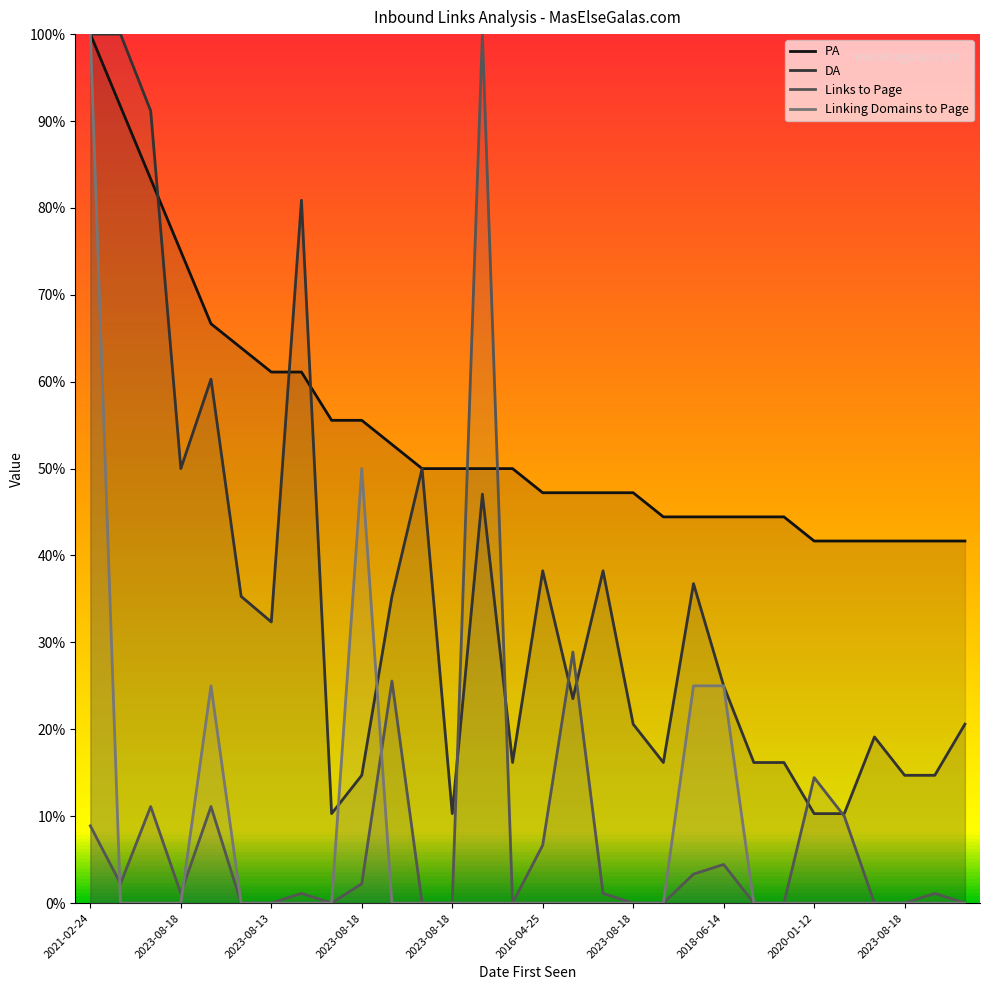

The DA series shows 25.4 at 2023-08-18. True or false?

False